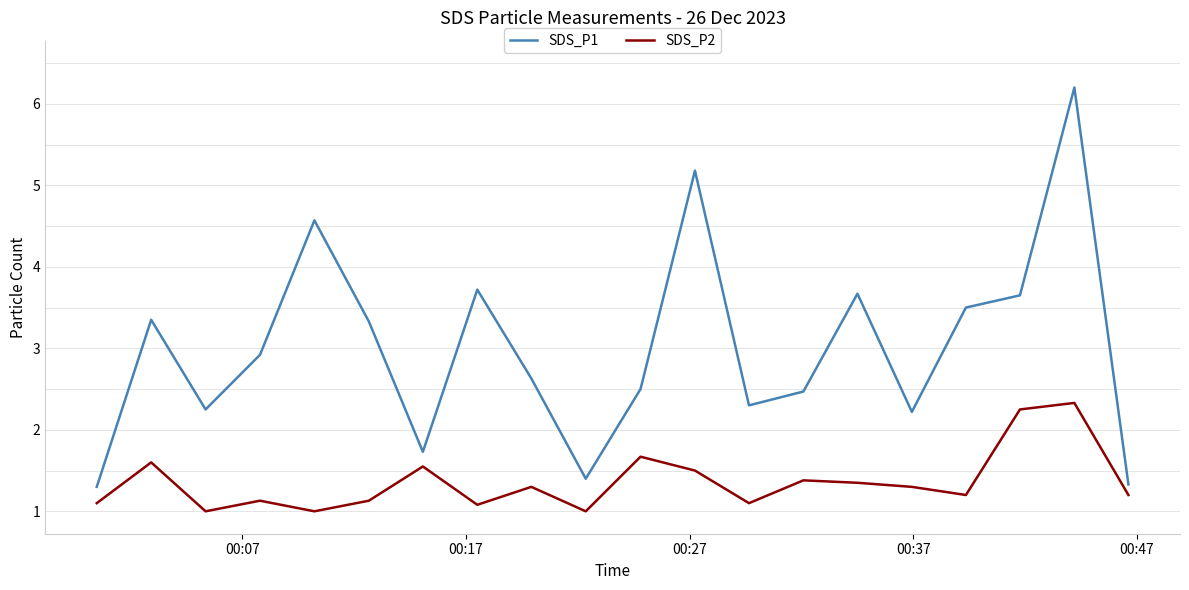

Which series has the largest total across all categories?

SDS_P1